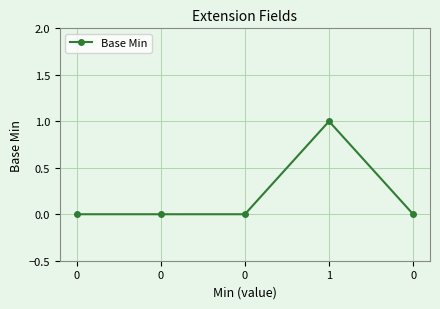

How many data points does each series have?

5